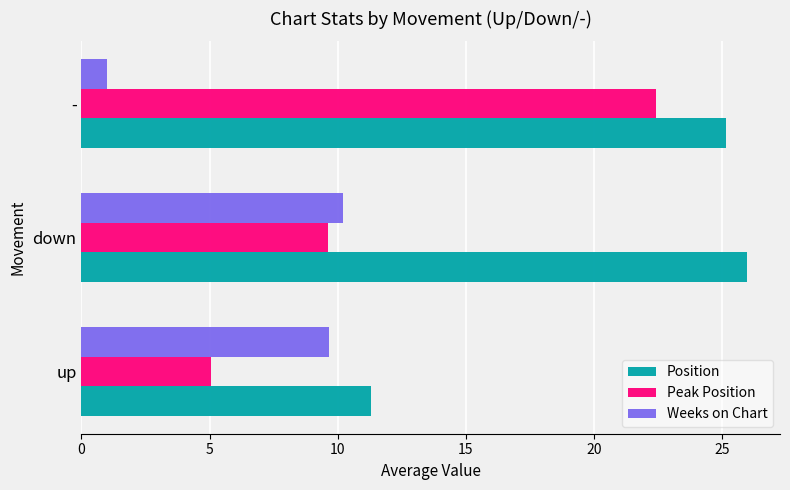

What is the sum of the Position values at - and up?

36.4